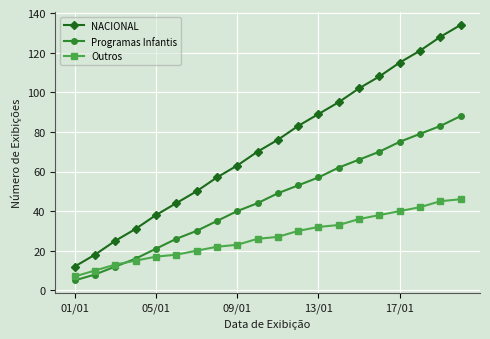

Rank the series by their maximum value, from lowest to highest.

Outros, Programas Infantis, NACIONAL